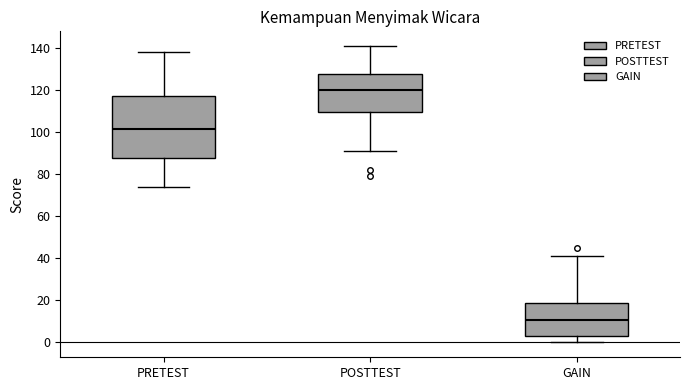

Reading left to right, transcribe this box plot: for each box, give where its median line is, the range the box spans, and where its two whiskers end, as read against the y-axis. The values are not printed on the chart, so give them approximately, as read against the axis.

PRETEST: median 102, box 88 to 118, whiskers 74 to 138
POSTTEST: median 120, box 110 to 128, whiskers 92 to 142
GAIN: median 10, box 4 to 20, whiskers 0 to 42